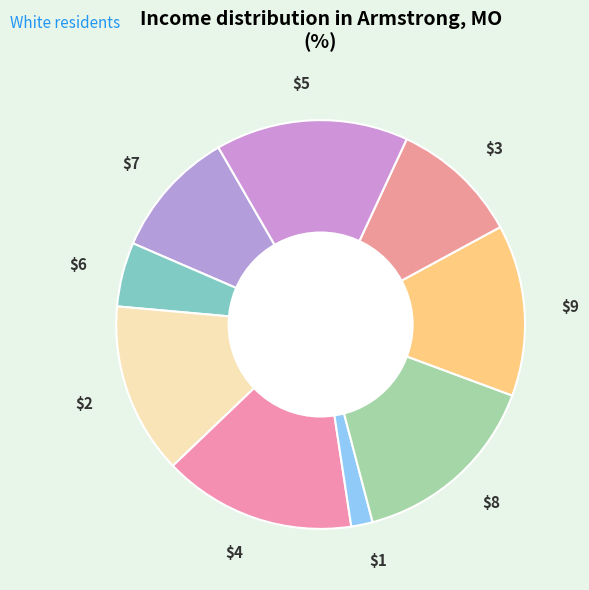

The $6 slice represents 16% of the pie. True or false?

False